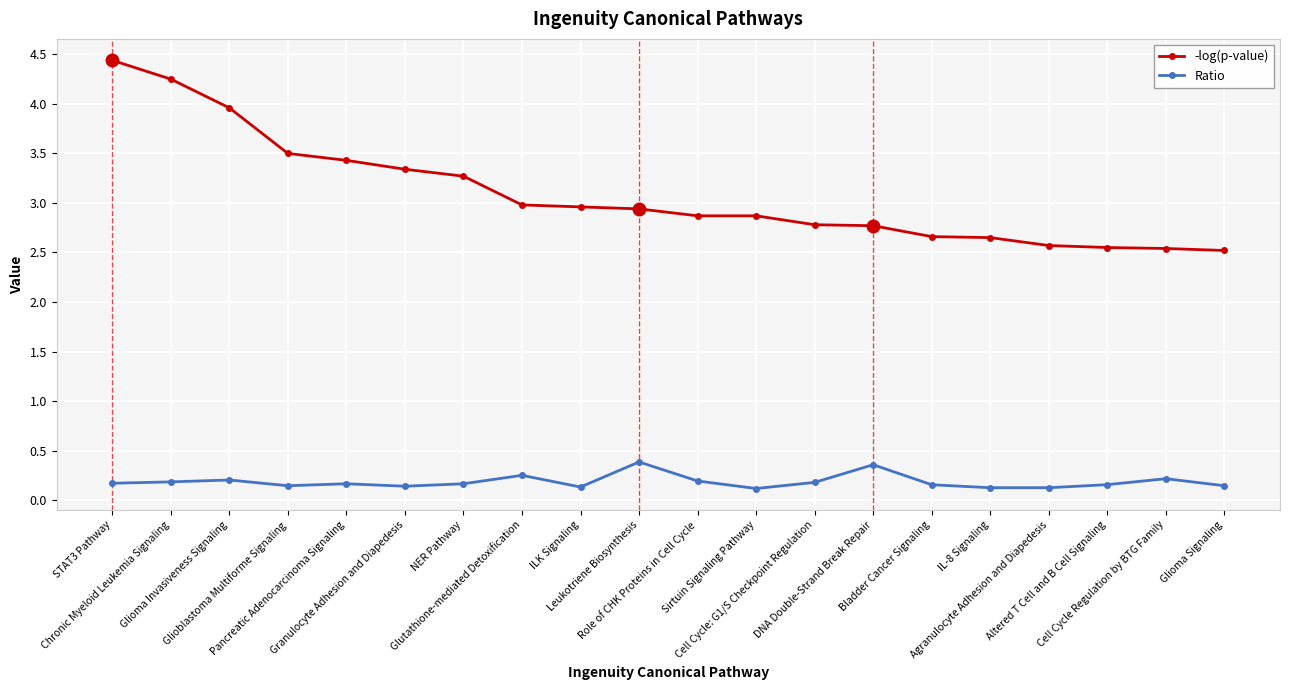

Rank the series by their maximum value, from highest to lowest.

-log(p-value), Ratio